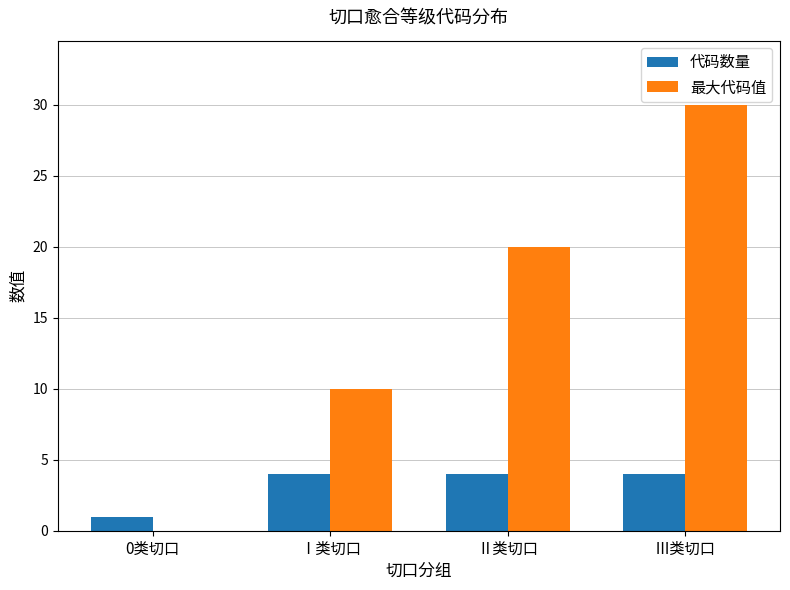

Count the 最大代码值 values in the range 10 to 30.

3